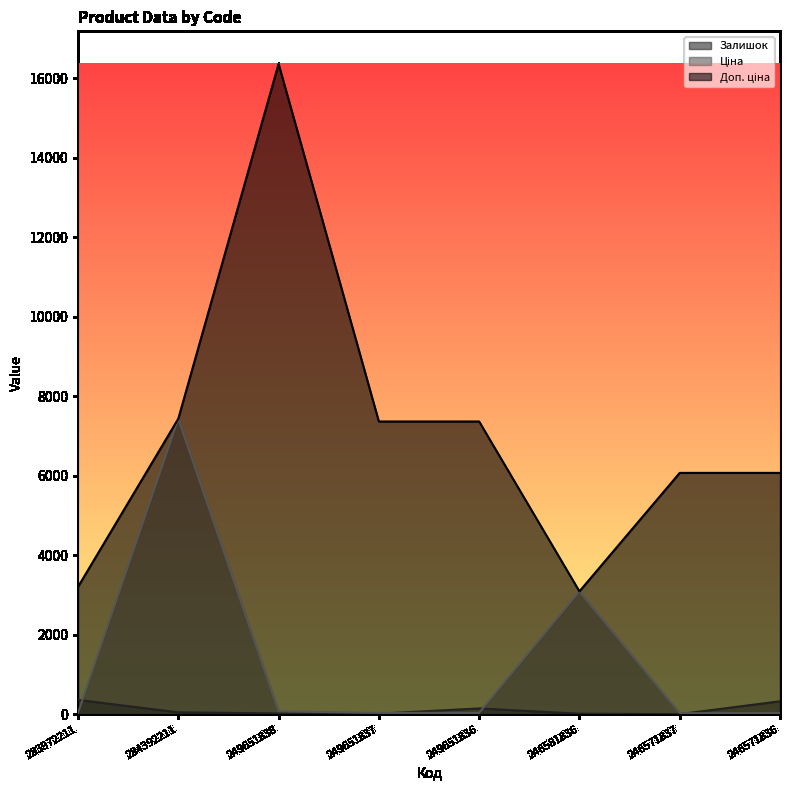

How many distinct data groups are displayed?

3